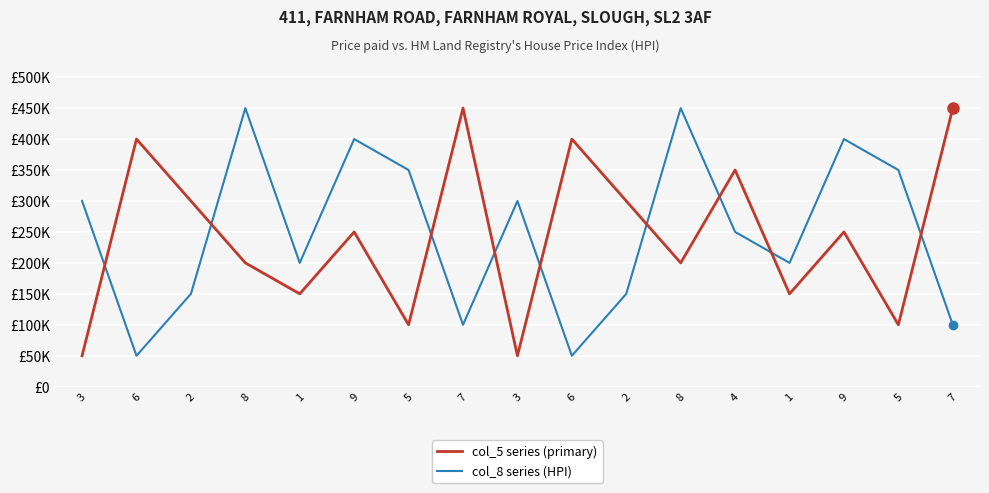

The value of col_5 series (primary) at 7 is 450000. True or false?

True